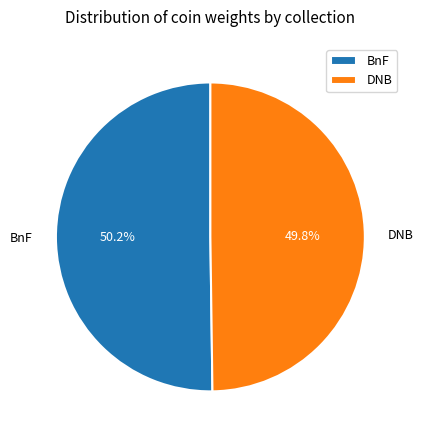

How many slices are in this pie chart?

2